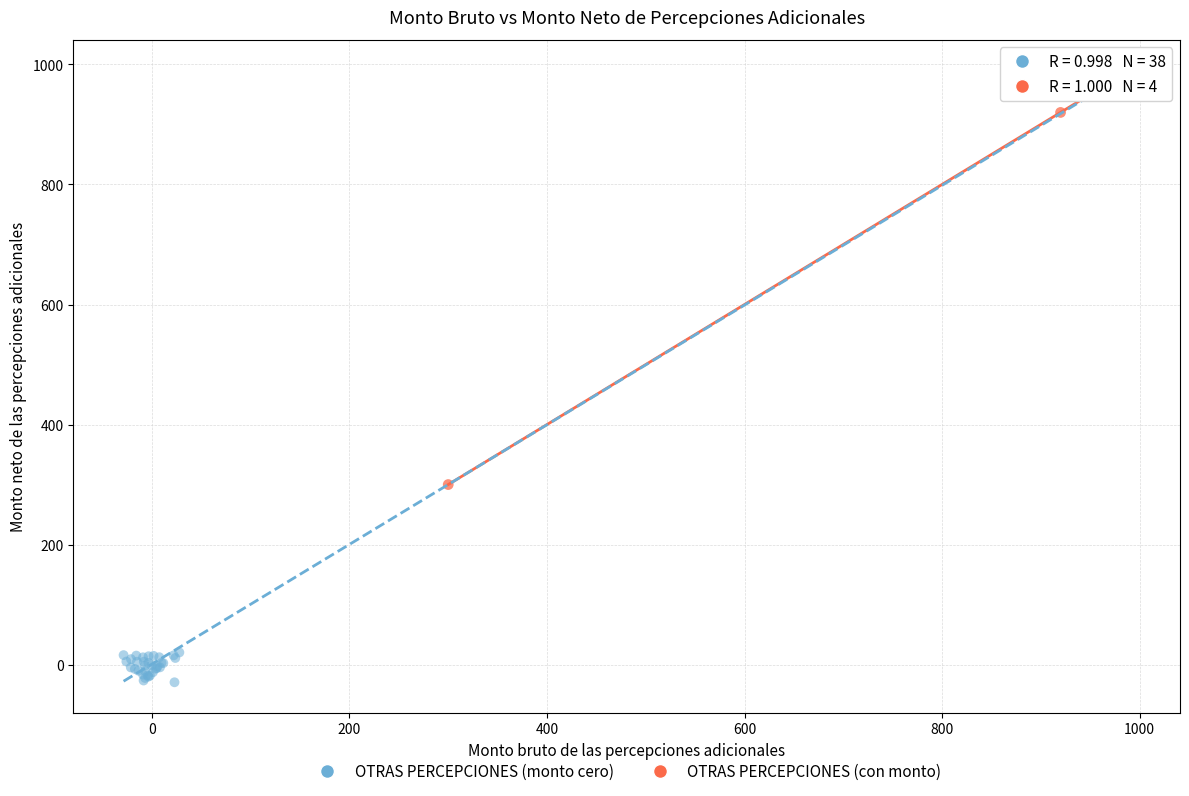

Which series reaches the maximum Y coordinate?

OTRAS PERCEPCIONES (con monto)